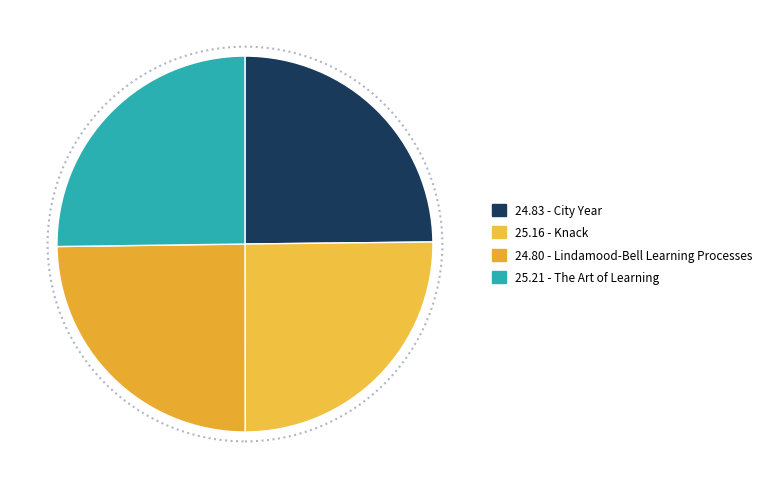

Count the number of slices in the pie.

4